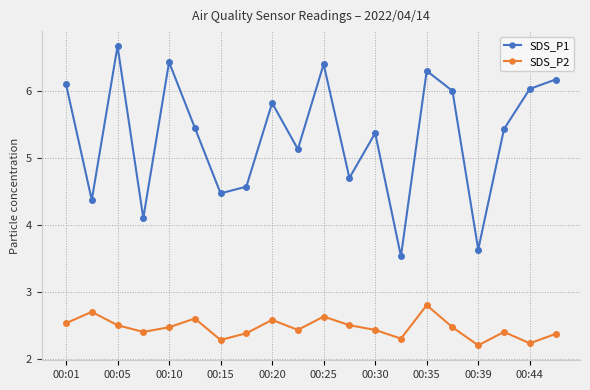

What is the difference between the maximum and minimum values in the SDS_P2 series?

0.6